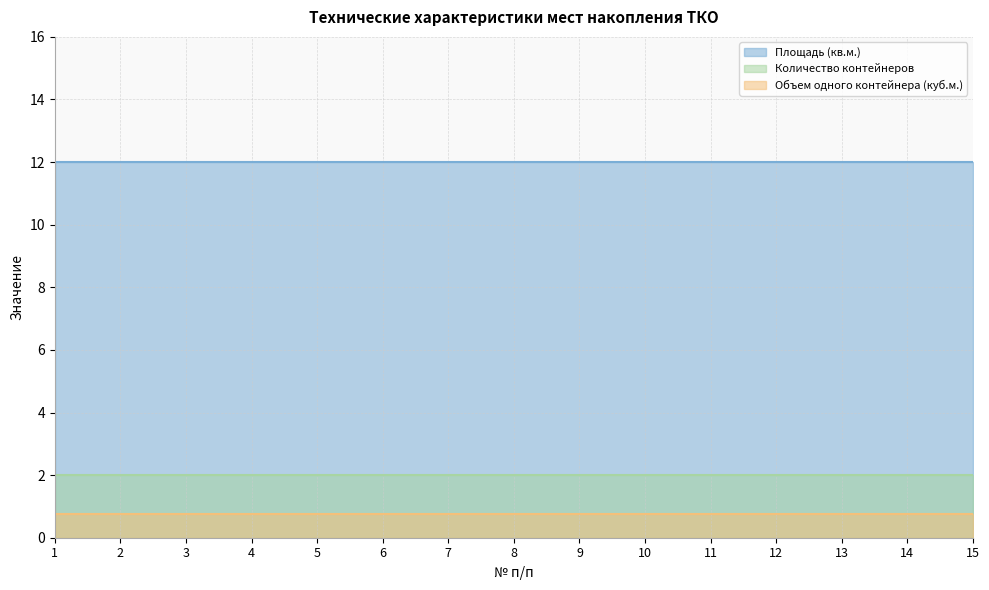

What is the maximum value for Объем одного контейнера (куб.м.)?

0.8